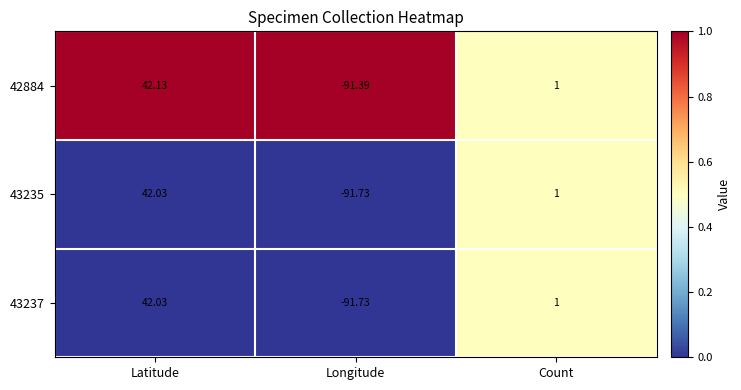

Which label corresponds to the largest value in the chart?

Latitude